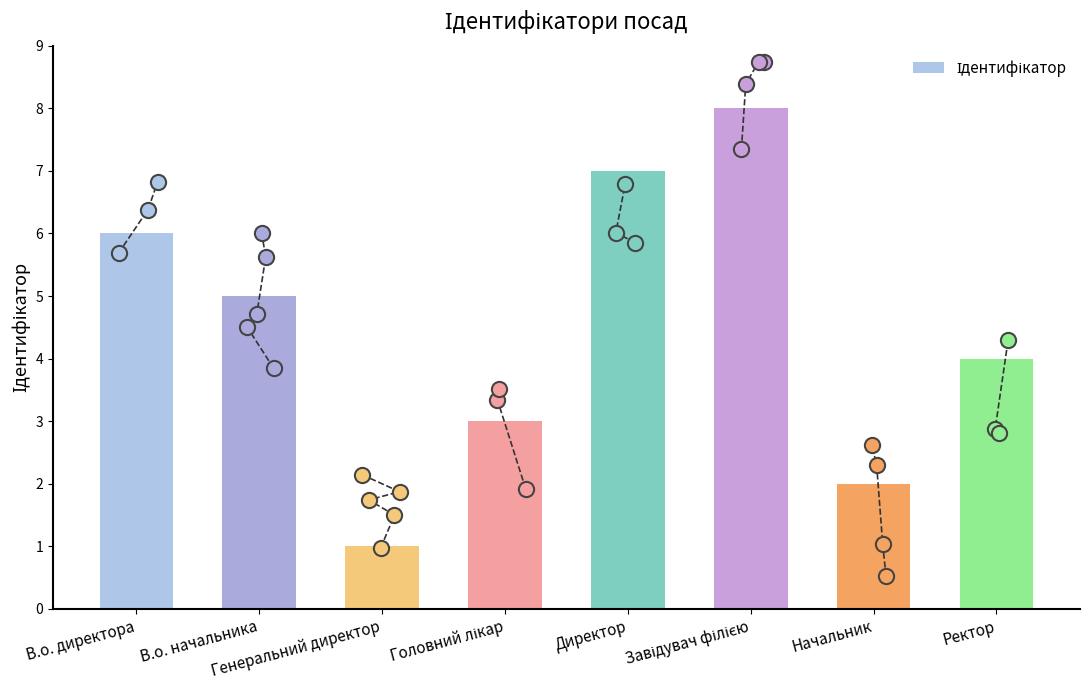

What is the change in value from В.о. директора to Ректор?

-2